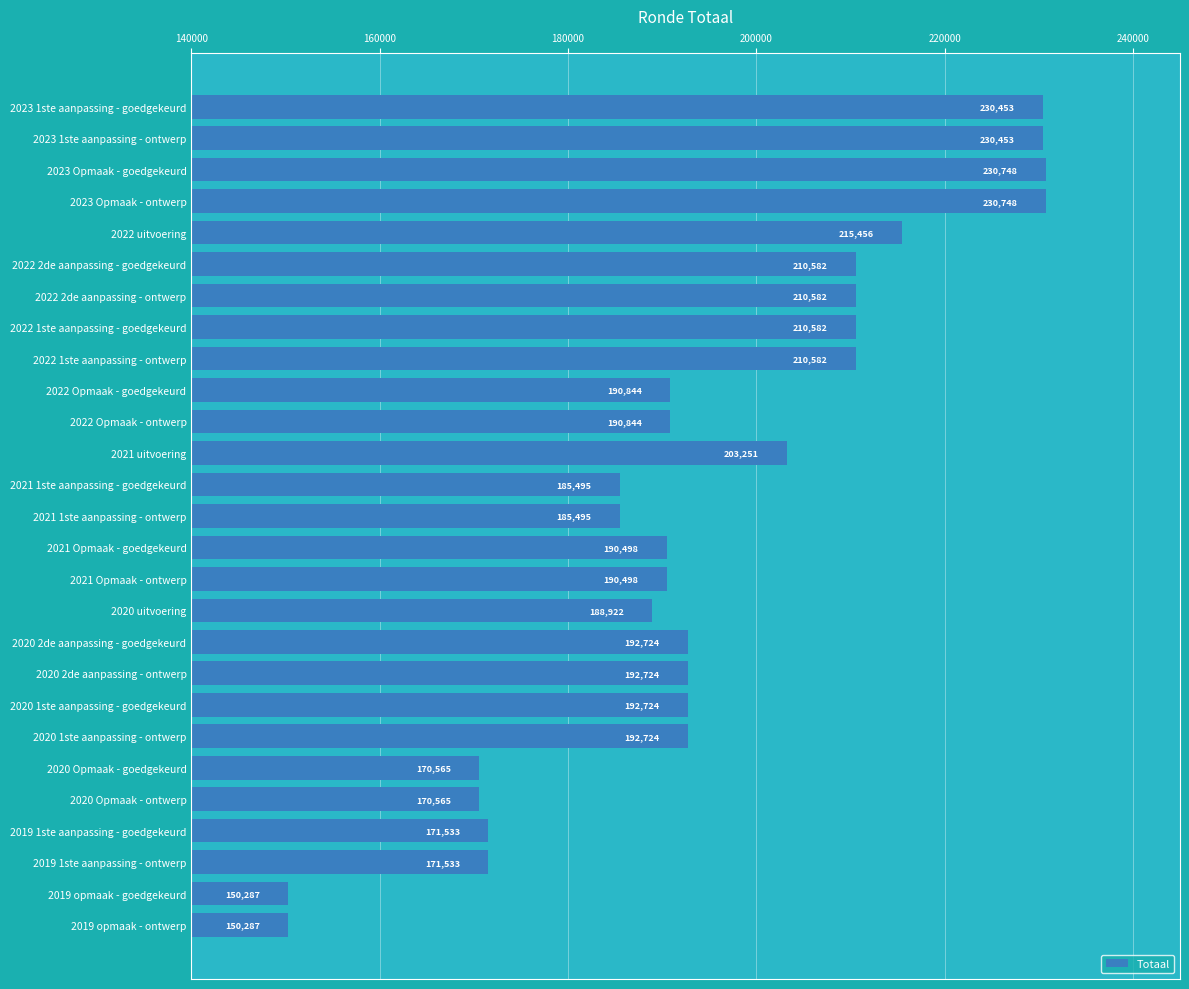

True or false: the data shows 230453 at 2023 1ste aanpassing - ontwerp.

True